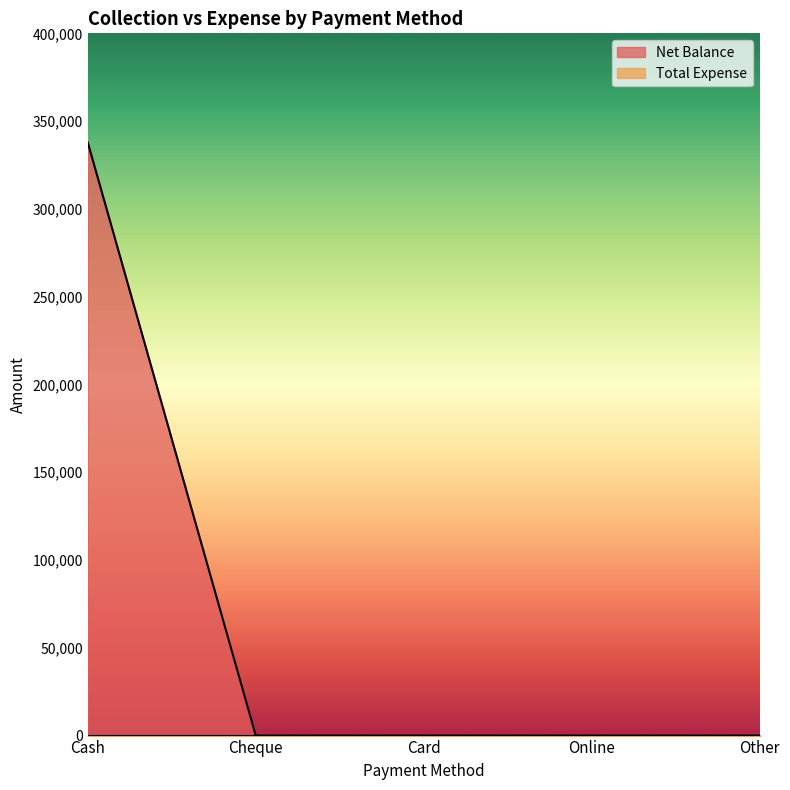

List the labels in order of value, smallest first.

Cheque, Card, Online, Other, Cash